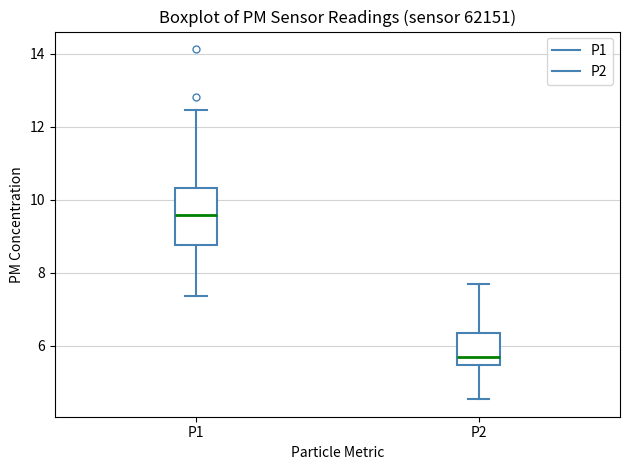

Reading left to right, read every box against the y-axis: the position of its median line, the range the box covers, and the ends of its whiskers. The values are not printed on the chart, so give them approximately, as read against the axis.

P1: median 9.6, box 8.8 to 10.4, whiskers 7.4 to 12.4
P2: median 5.8, box 5.4 to 6.4, whiskers 4.6 to 7.6